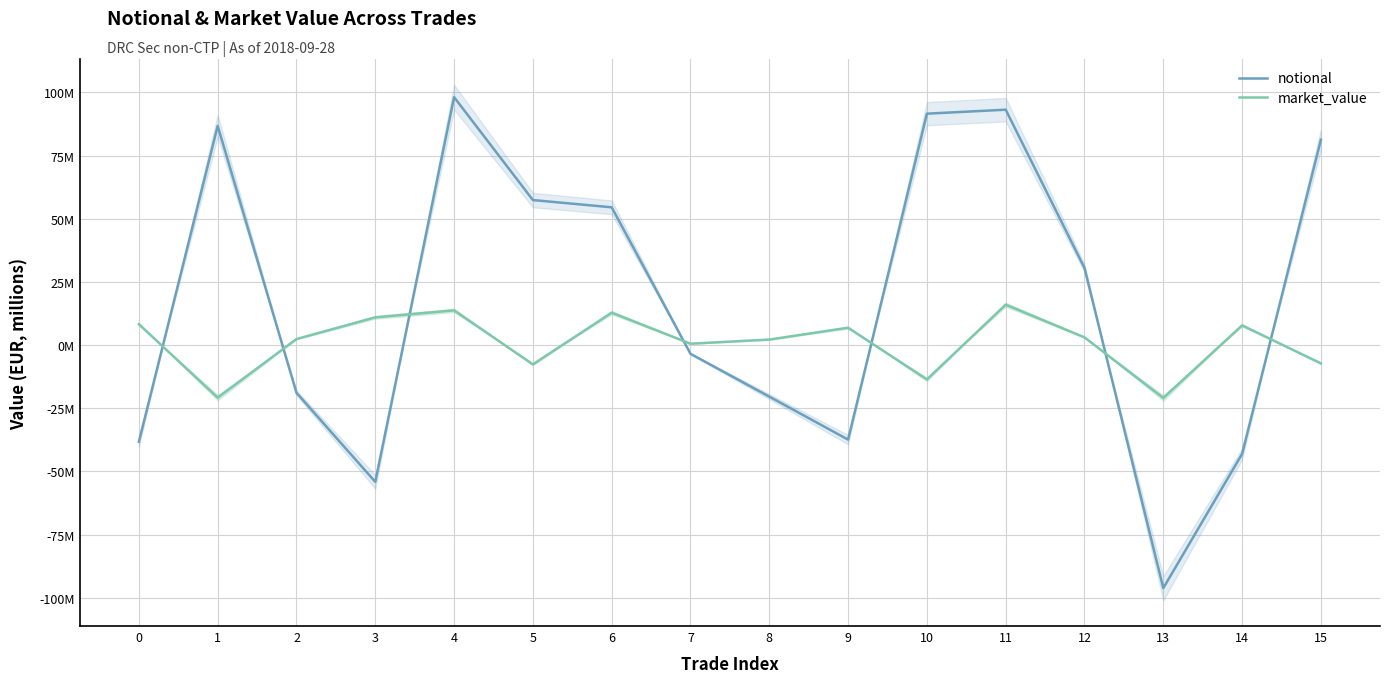

The value of market_value at 4 is 13.7. True or false?

True